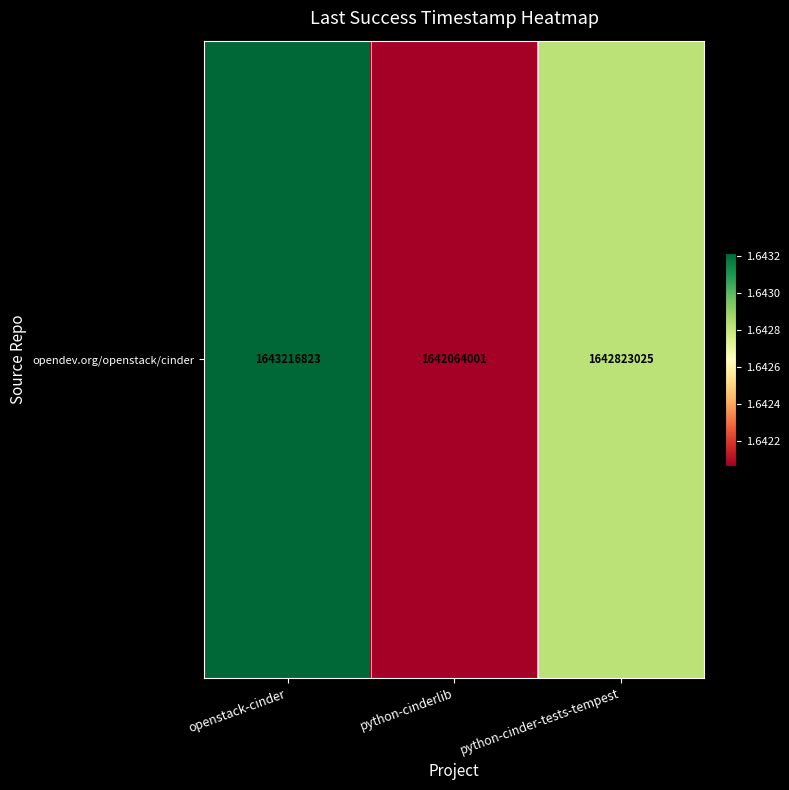

What is the difference between the maximum and minimum values?

1152822